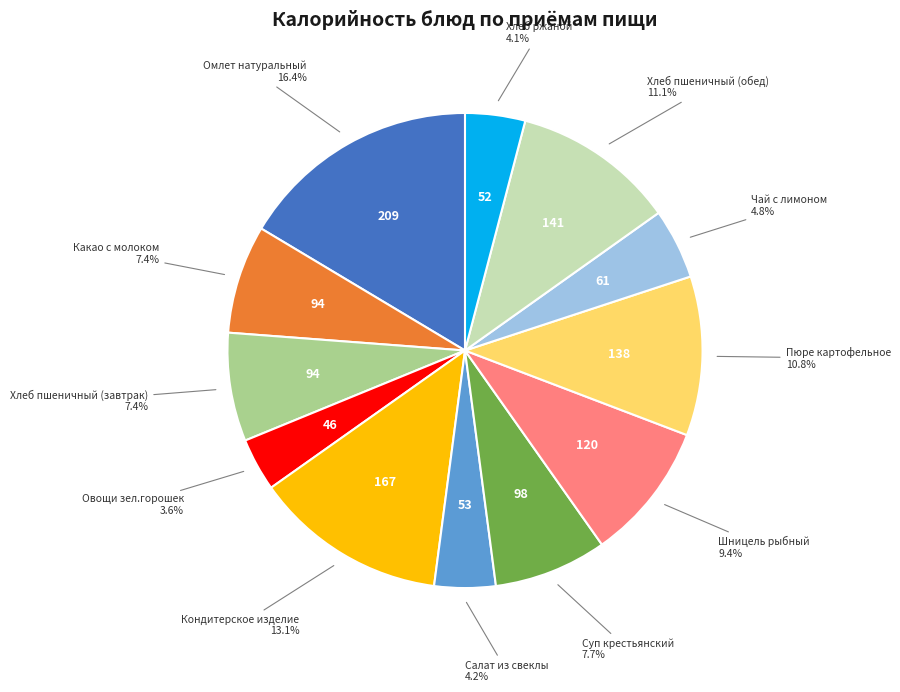

Is there a majority slice in this chart?

No